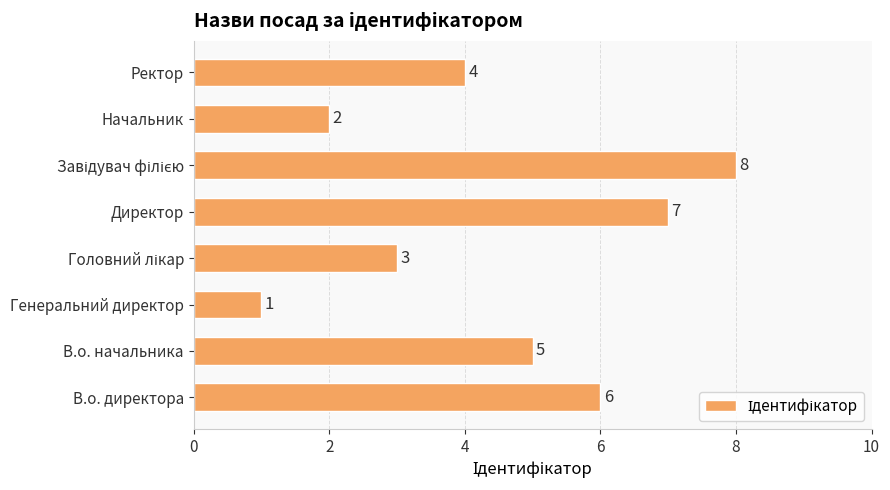

What is the change in value from В.о. директора to Генеральний директор?

-5